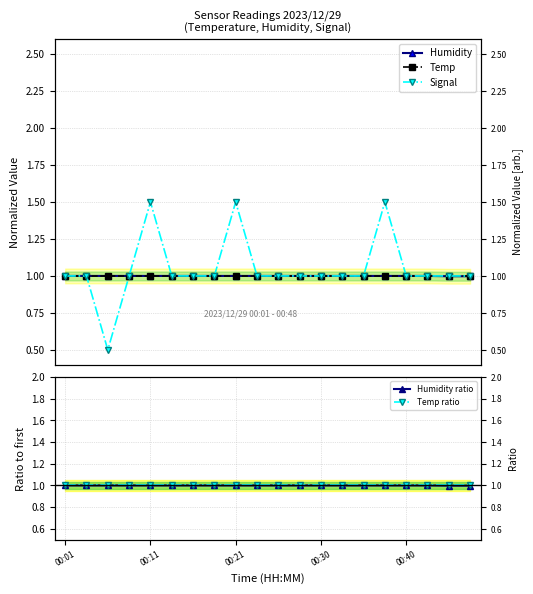

The value of Temp ratio at 5 is 1.0. True or false?

True